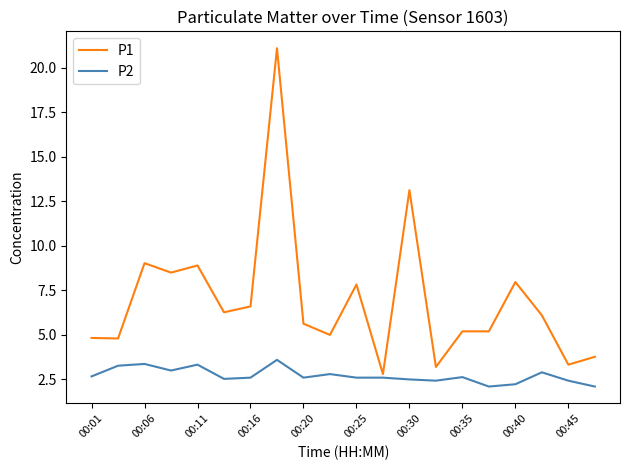

What is the lowest value of the P1 series?

2.8